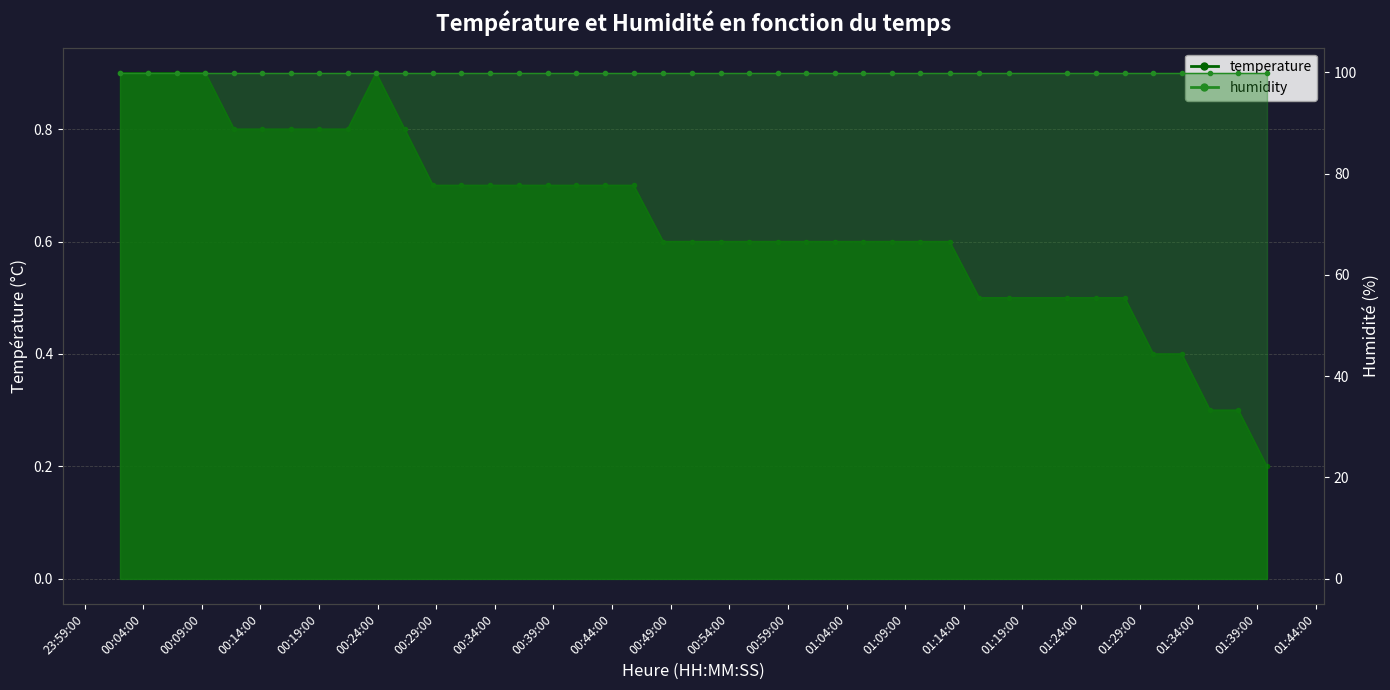

What is the value of the temperature_line point at the 29th from the left?

0.6